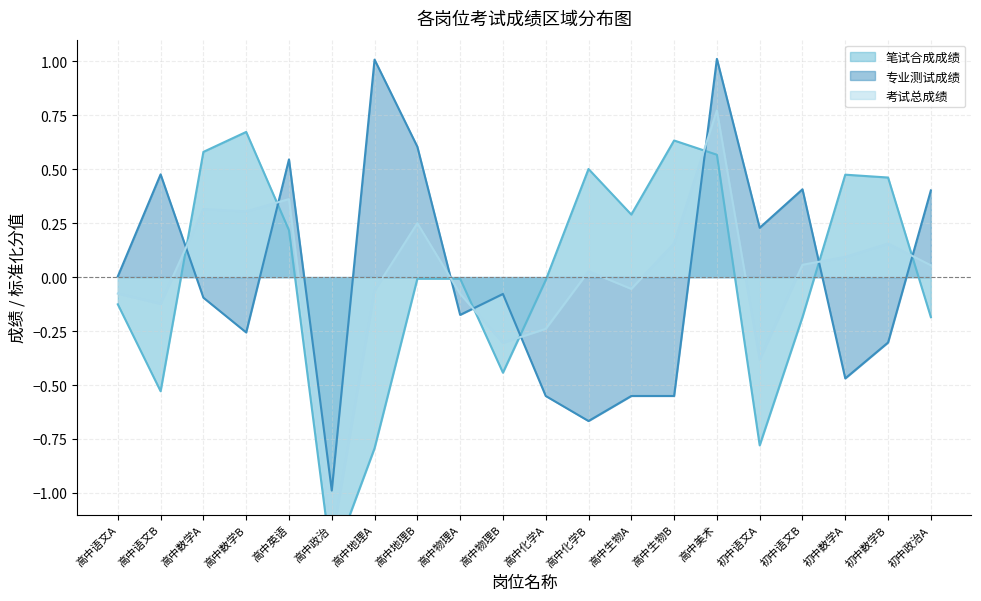

At which label does 笔试合成成绩 reach its minimum?

高中政治